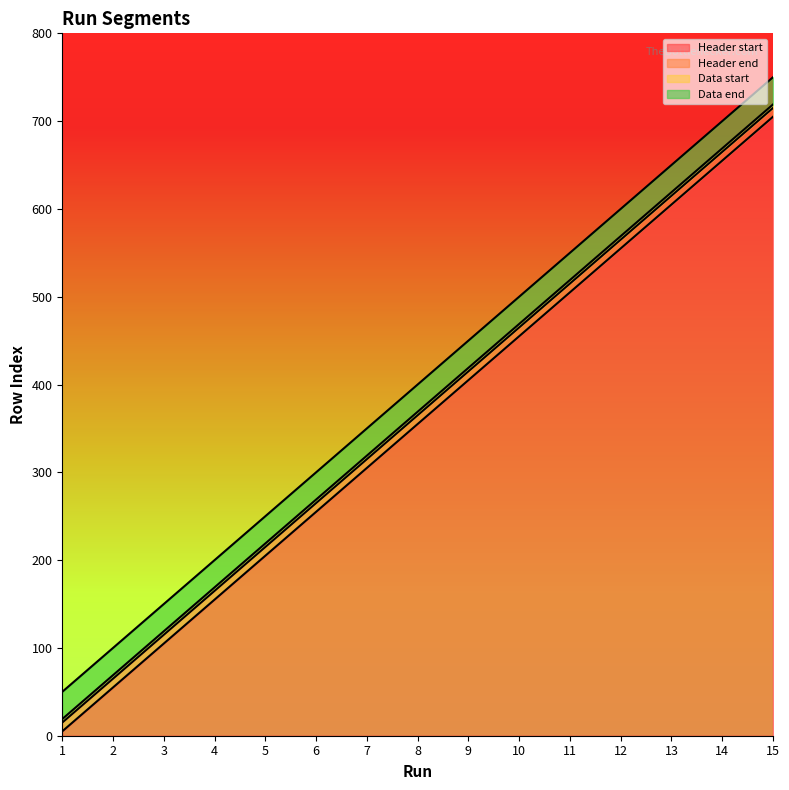

Which series changed the most between 12 and 13?

Header start